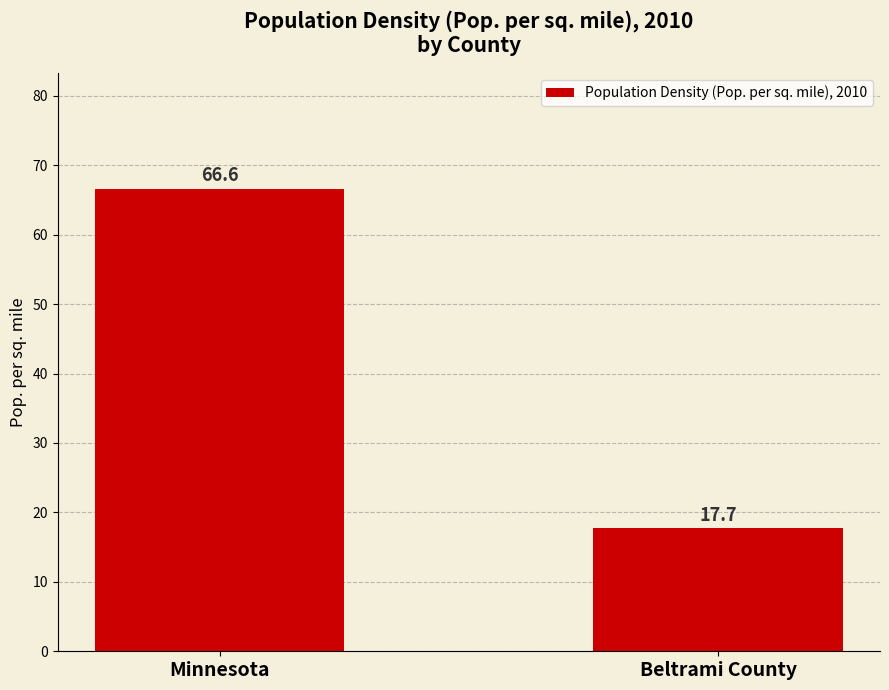

Reading left to right, what are all the values shown in this chart?

66.6	17.7